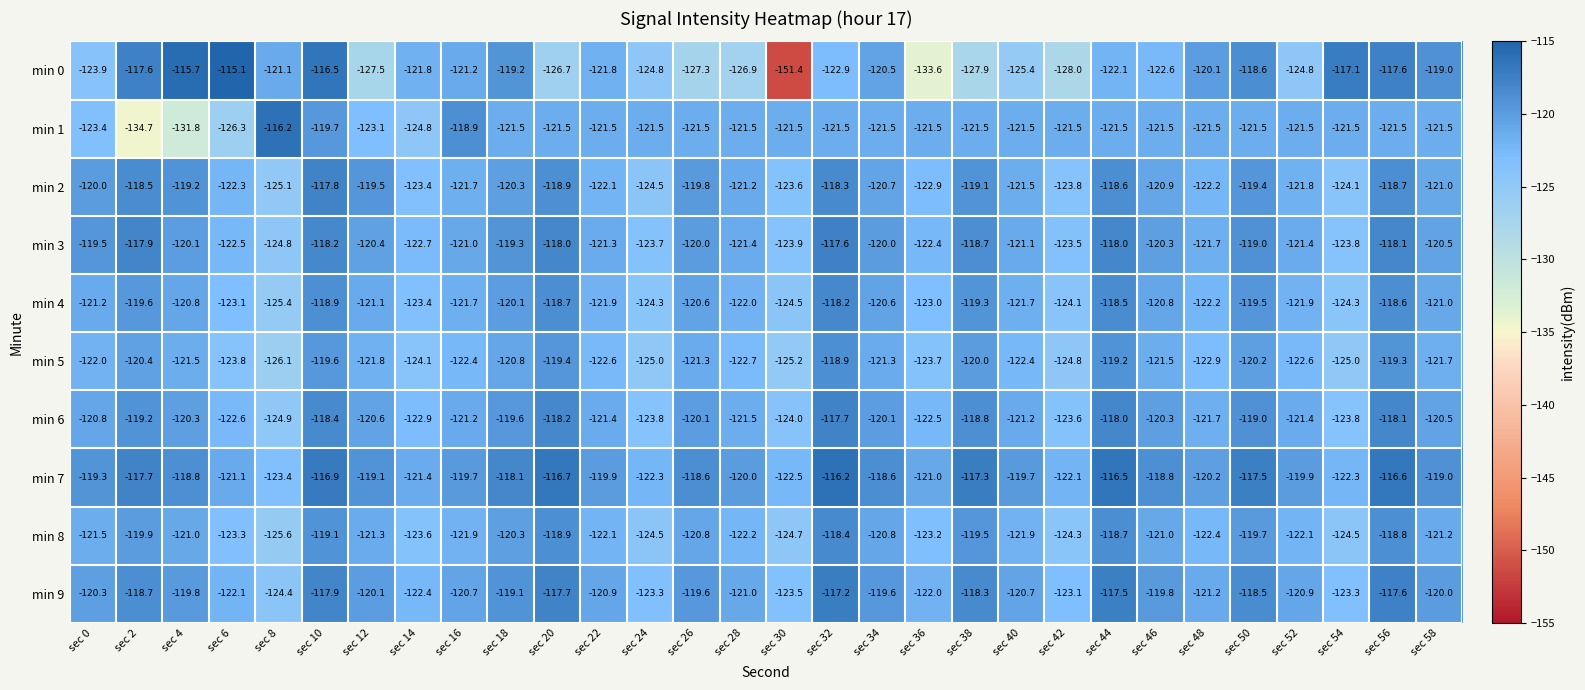

How many values in the min 6 series exceed -120?

9